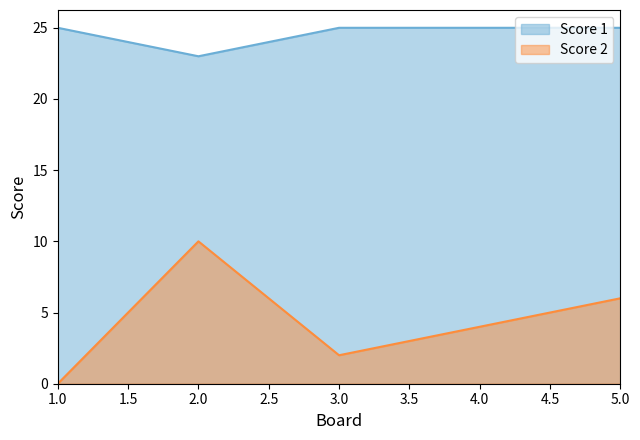

What is the difference between the highest and lowest values at 1.0?

25